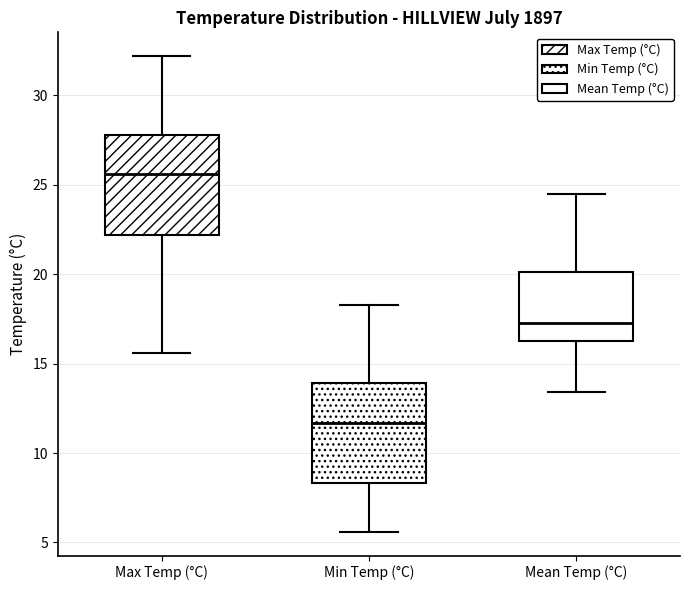

Where is the lower edge of the box for Mean Temp (°C) on the y-axis? The values are not printed on the chart, so give them approximately, as read against the axis.

16.5